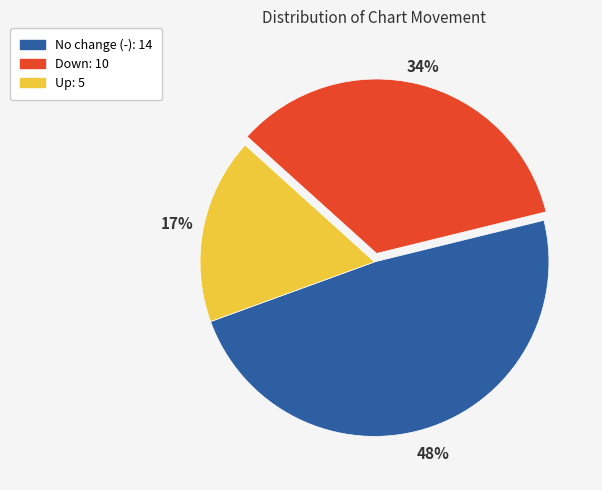

To the nearest percent, what is the average slice percentage?

33%